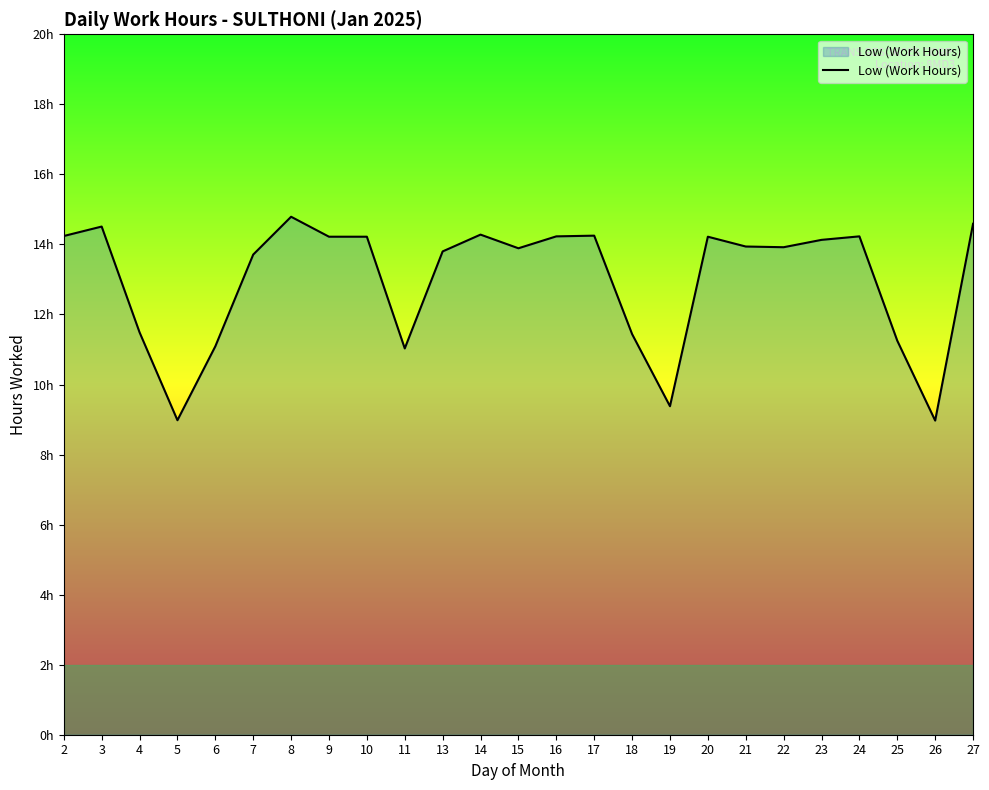

Between 25 and 21, which is larger?

21